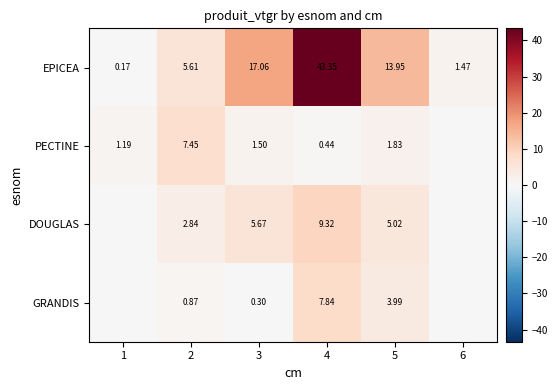

Rank the series at 3 from lowest to highest value.

GRANDIS, PECTINE, DOUGLAS, EPICEA